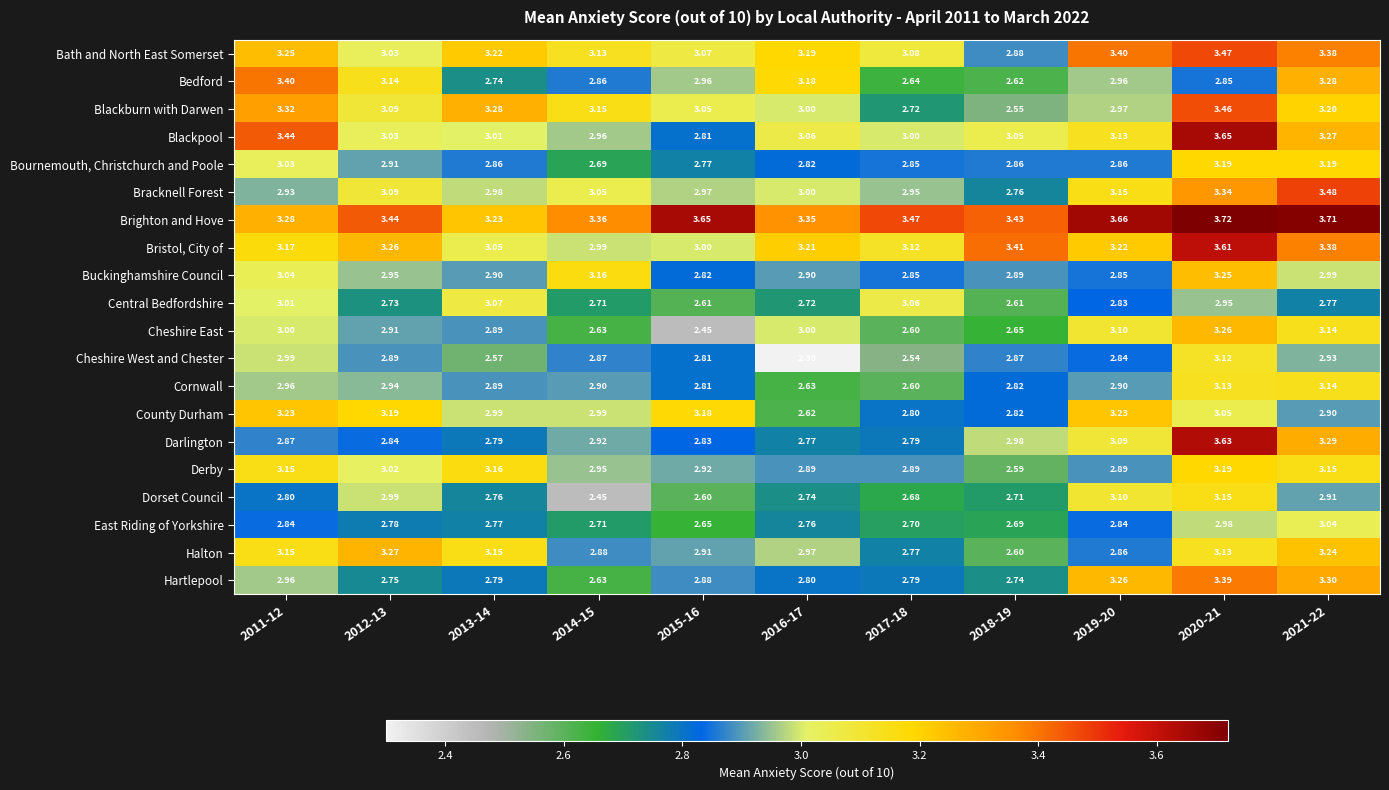

Which series changed the most between 2015-16 and 2020-21?

Blackpool